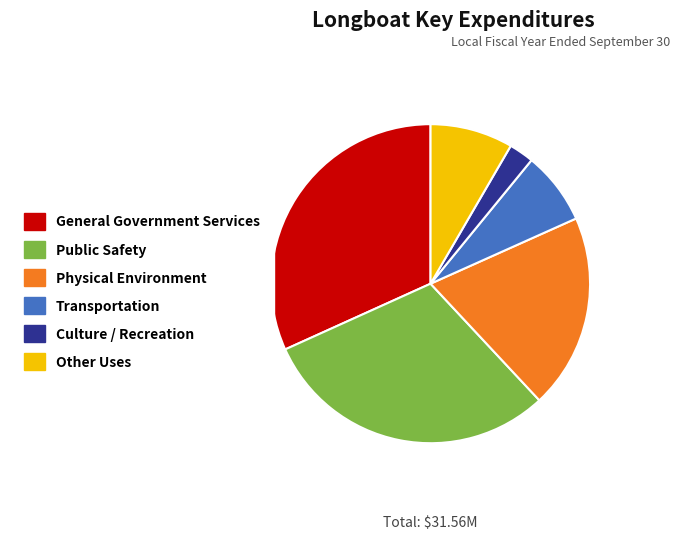

Which slice is the largest?

General Government Services